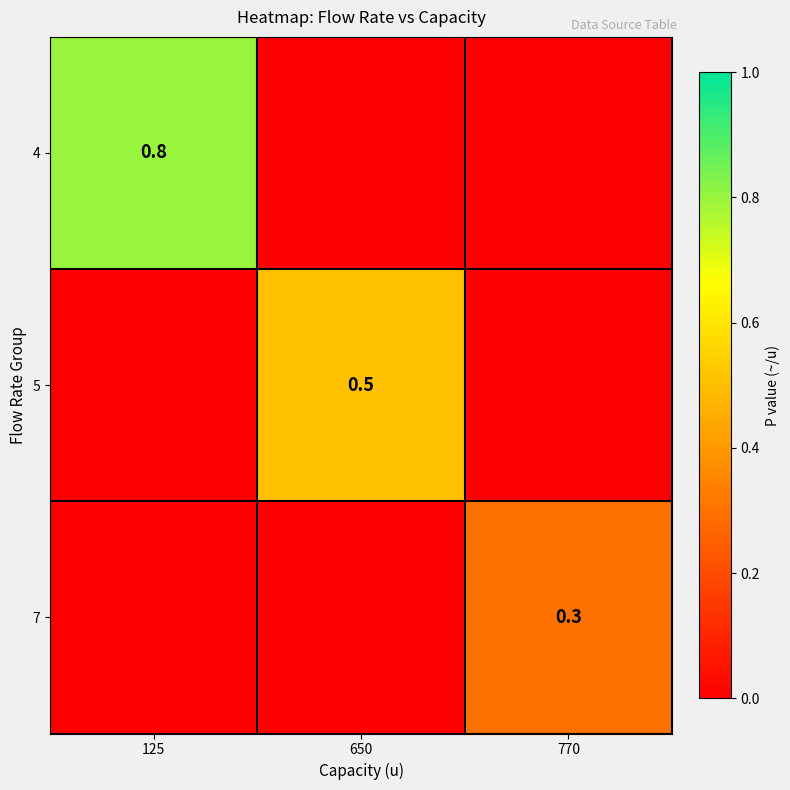

Is it true that 5 equals 0.3 at 650?

False